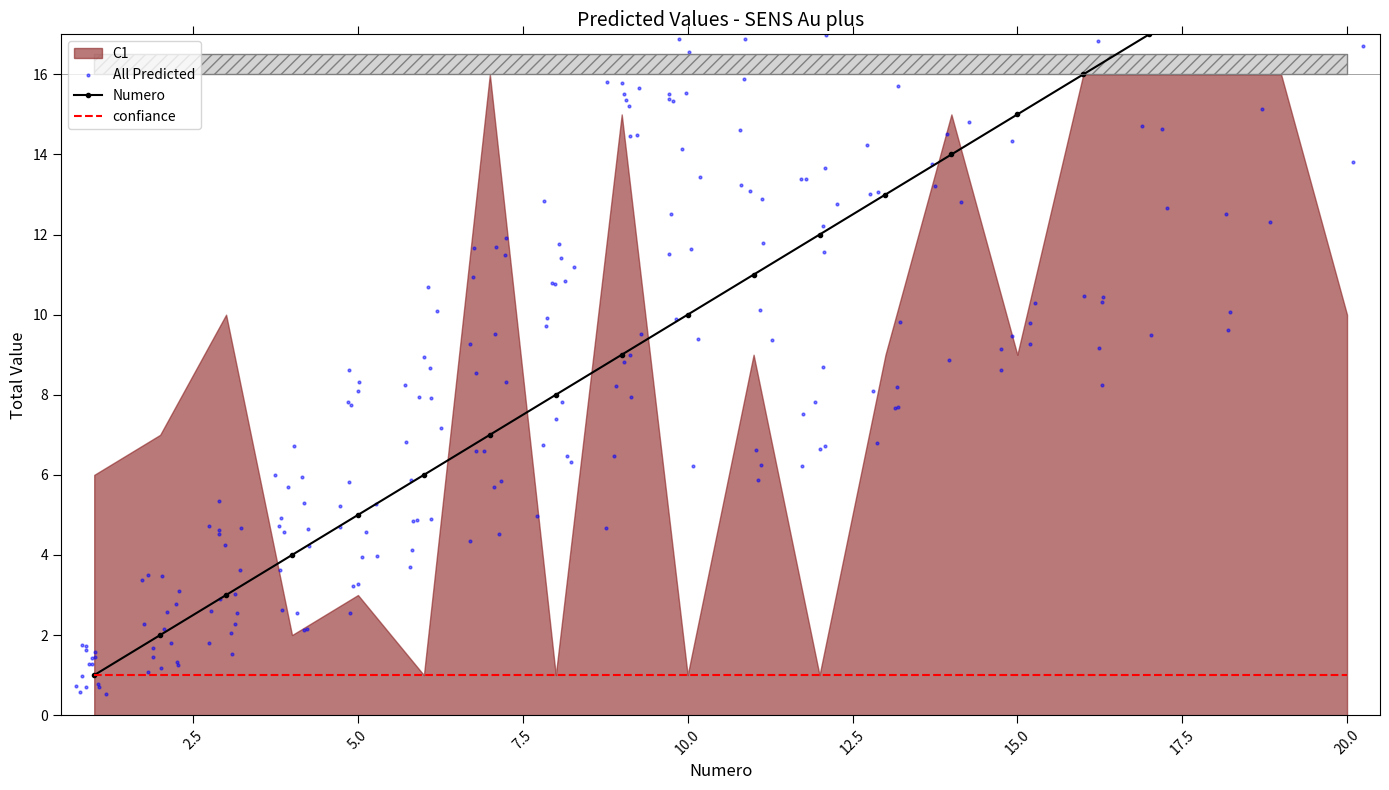

At which category is the sum across all series the highest?

19